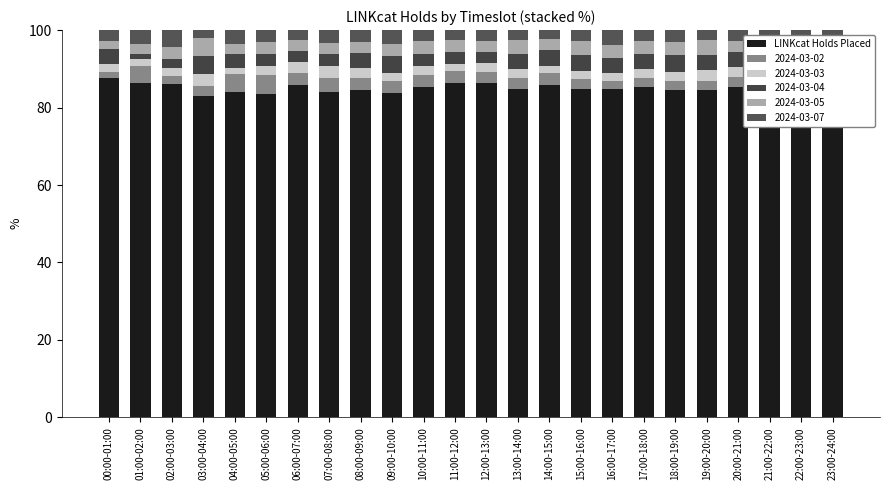

What position from the left is 23:00-24:00?

24